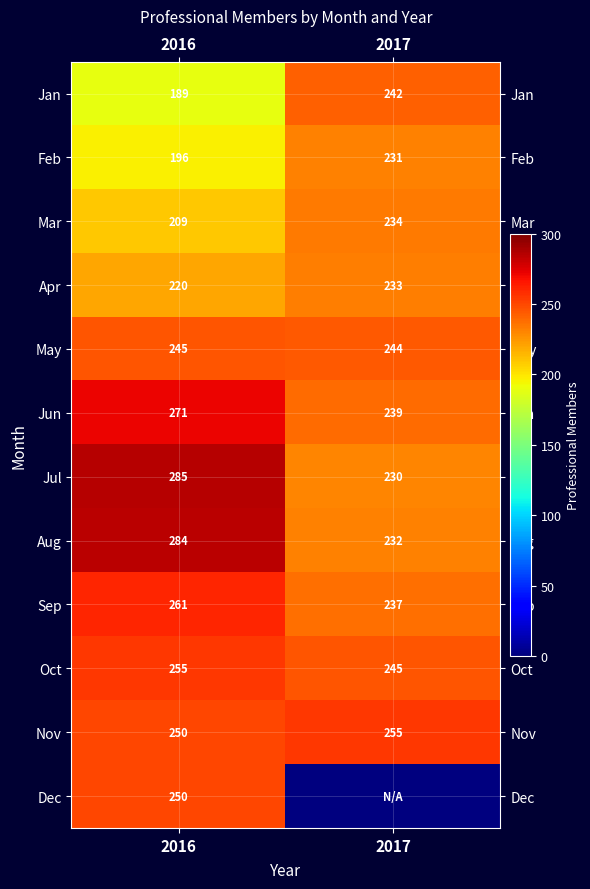

The May series shows 95 at 2017. True or false?

False